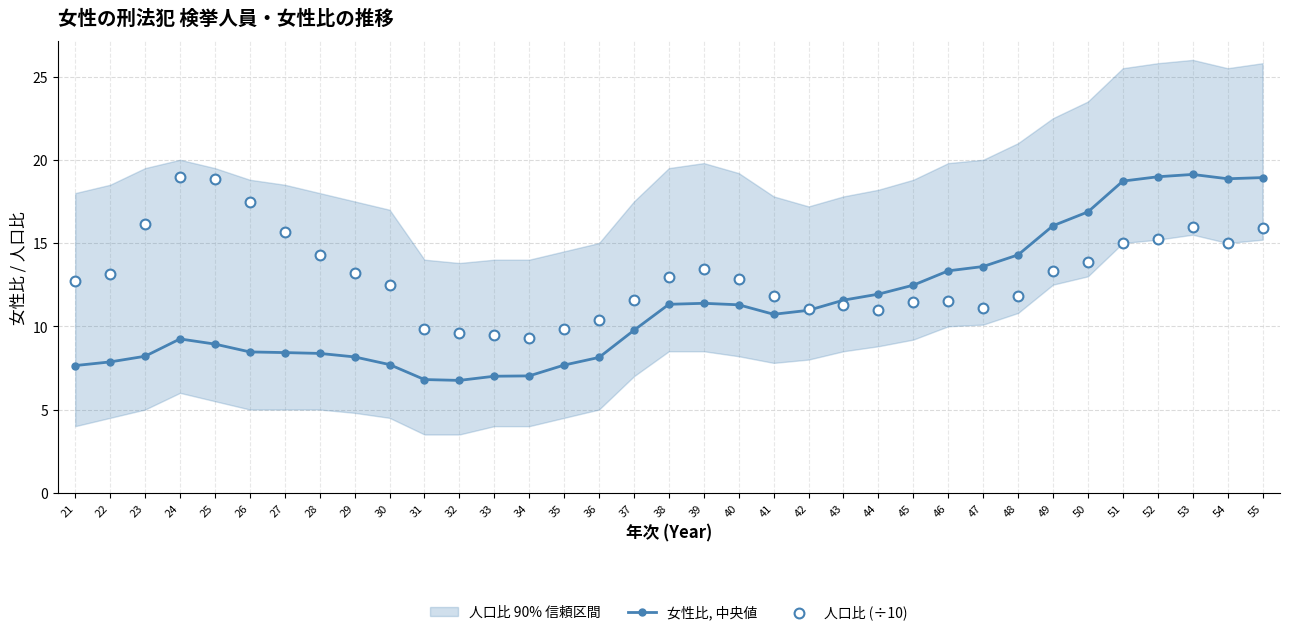

Which series has the largest Y range (max minus min)?

女性比, 中央値